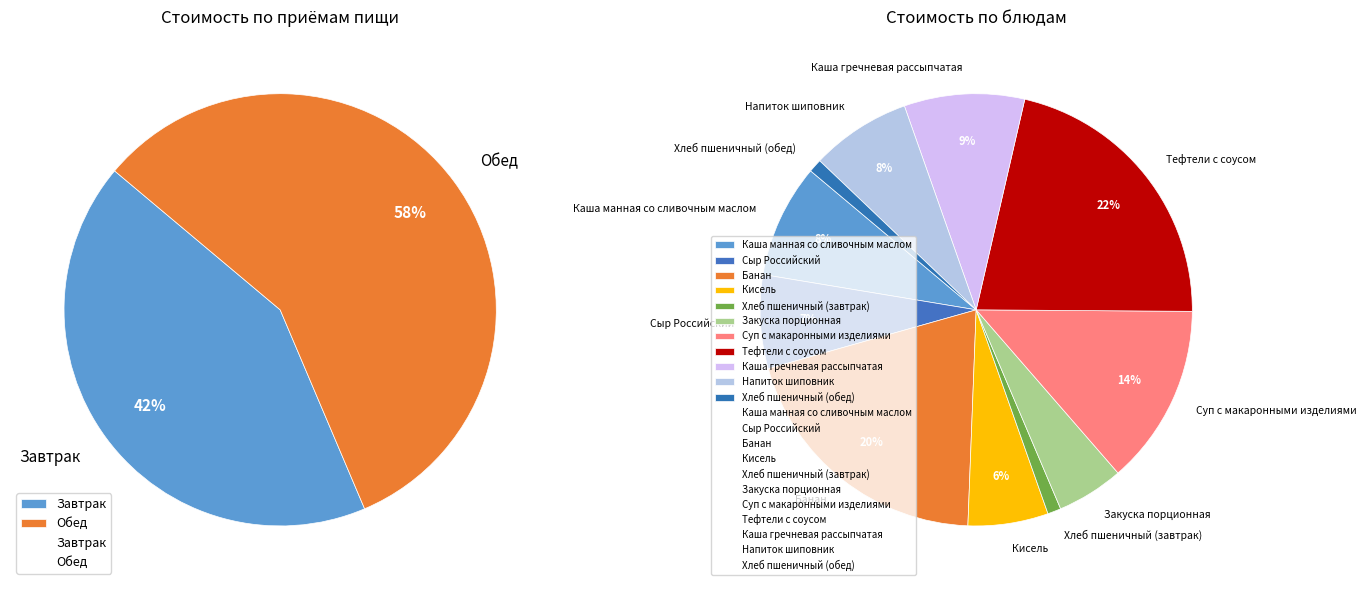

To the nearest percent, what is the combined percentage of Обед and Завтрак?

100%